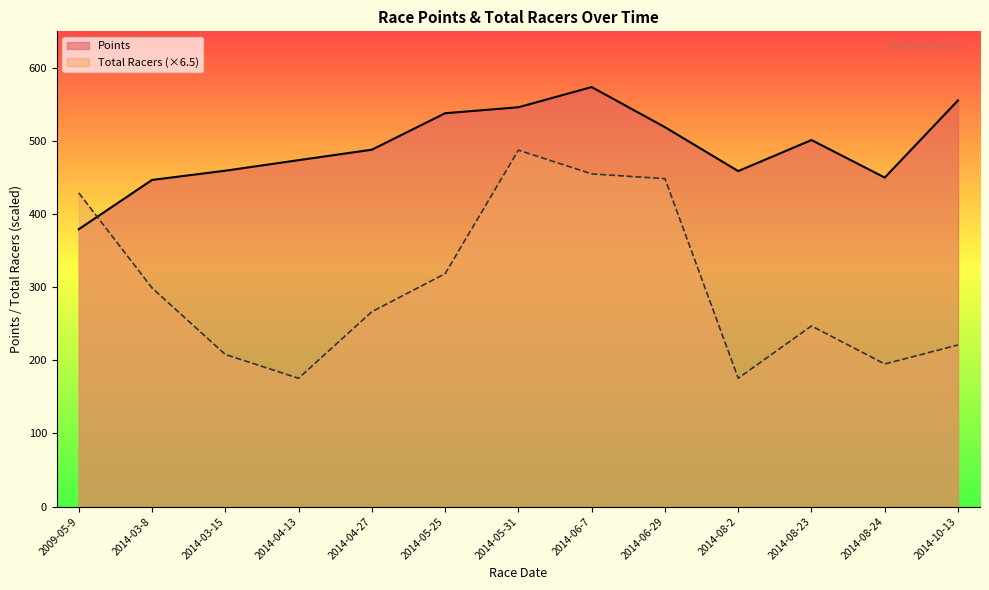

What is the sum of all Total Racers values?

3926.0